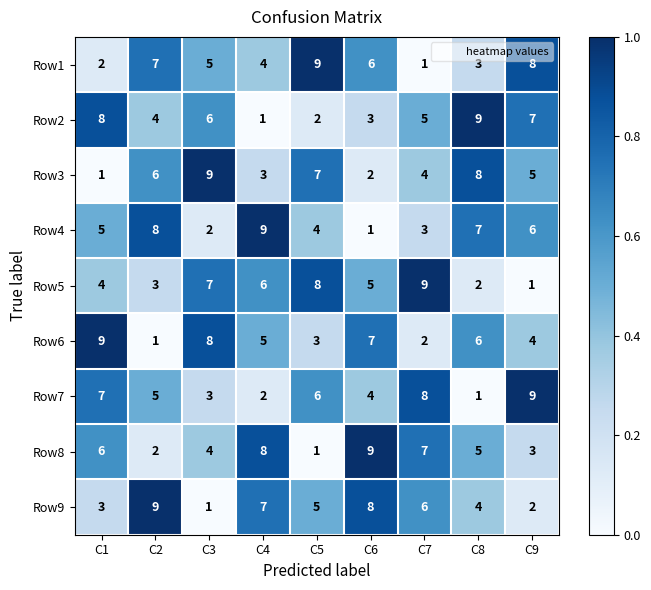

At which label does Row4 reach its minimum?

C6